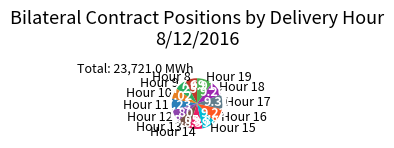

Which has a higher value, Hour 19 or Hour 8?

Hour 19